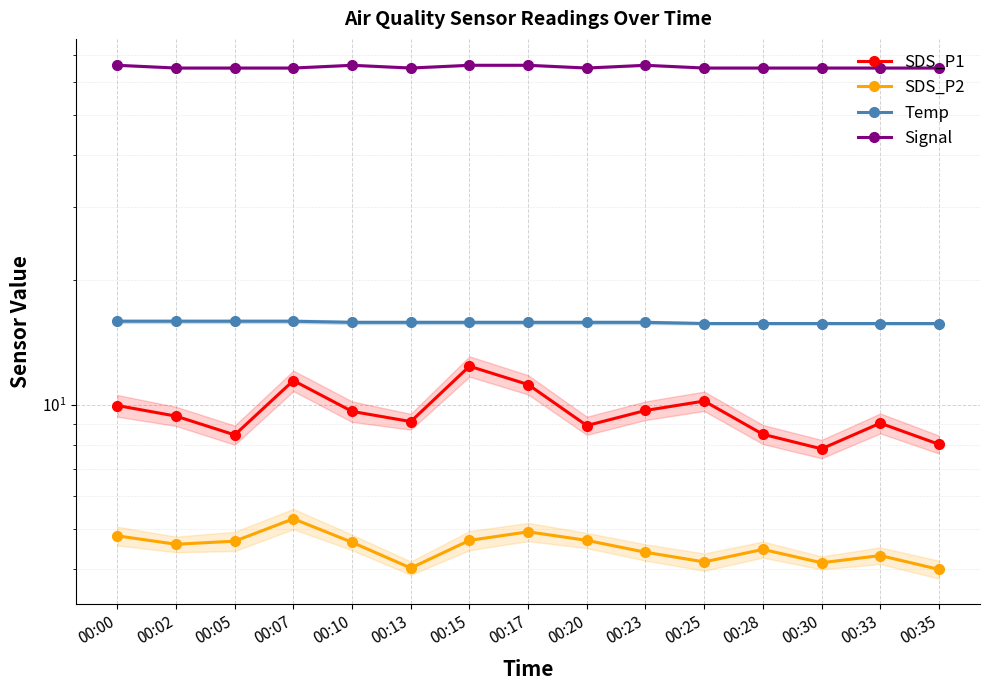

What is the sum of all SDS_P1 values?

143.6